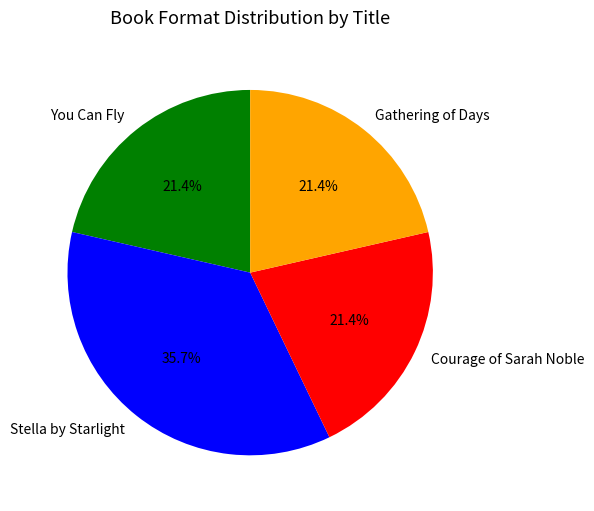

What is the largest slice in the pie chart?

Stella by Starlight